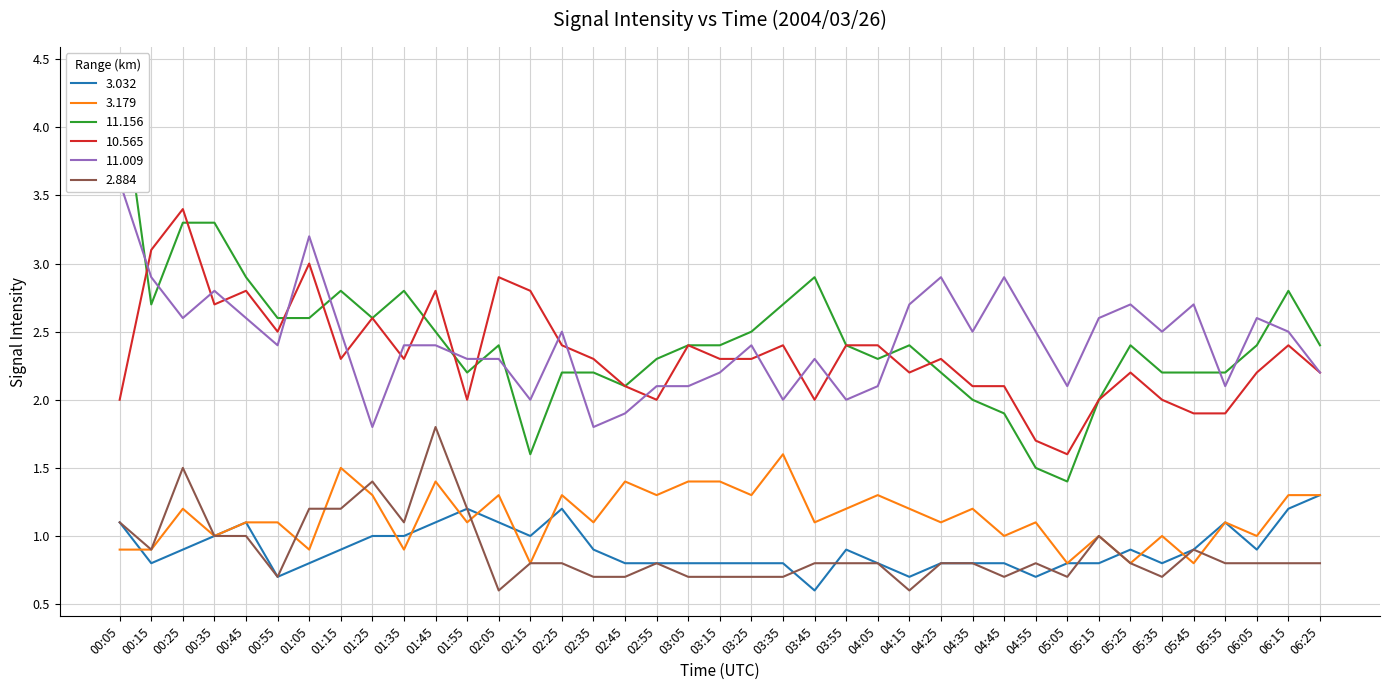

How many data points in 11.156 are above 2?

33